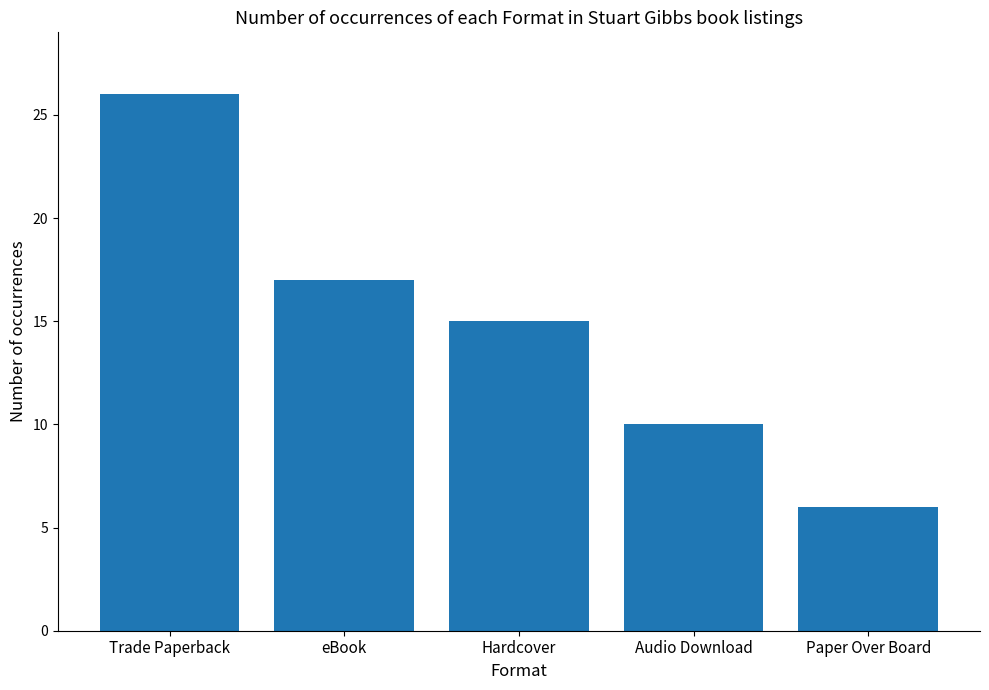

Are the bars horizontal?

No